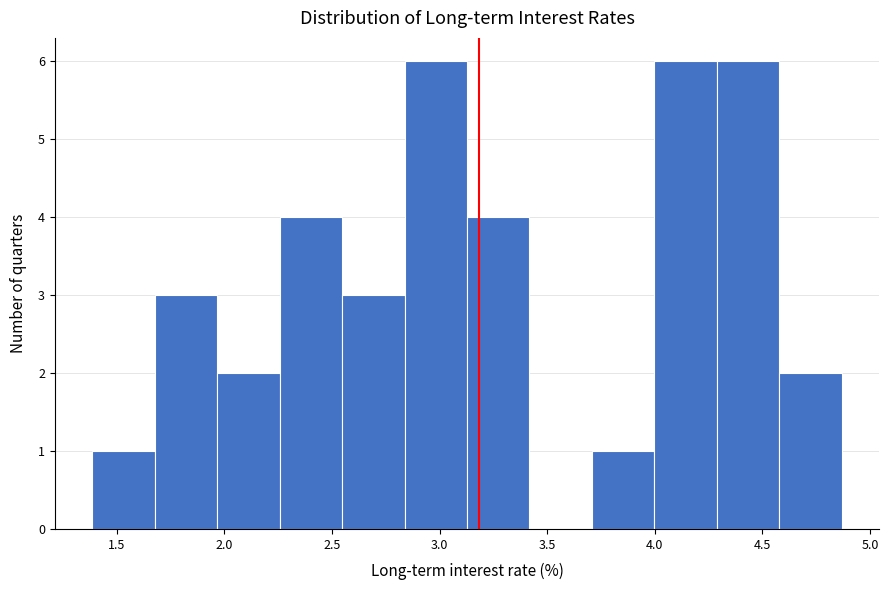

Reading left to right, transcribe this chart: for each bar, give the range it covers on the x-axis and its height. Neither the bar edges nor the heights are printed on the chart, so give them approximately, as read against the axes.

1.40 to 1.70: 1
1.70 to 1.95: 3
1.95 to 2.25: 2
2.25 to 2.55: 4
2.55 to 2.85: 3
2.85 to 3.15: 6
3.15 to 3.40: 4
3.40 to 3.70: 0
3.70 to 4.00: 1
4.00 to 4.30: 6
4.30 to 4.60: 6
4.60 to 4.85: 2